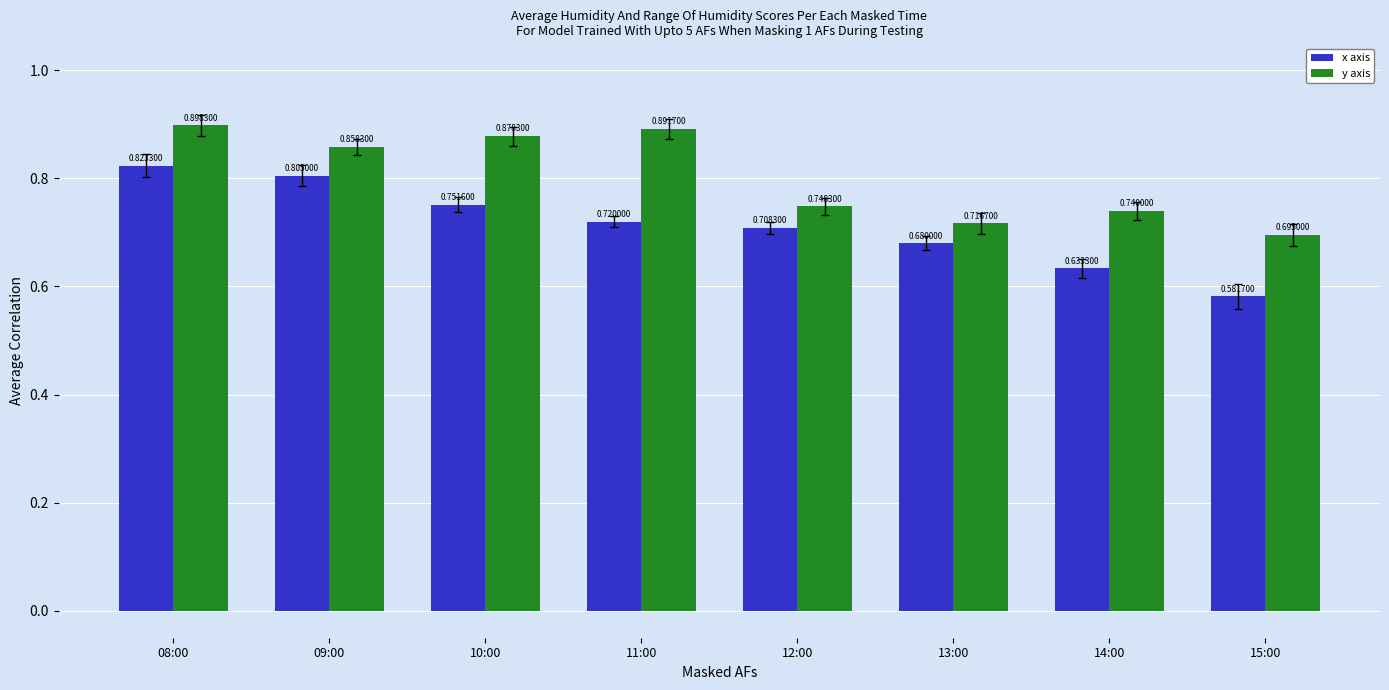

What is the sum of the y axis values at 14:00 and 12:00?

1.5